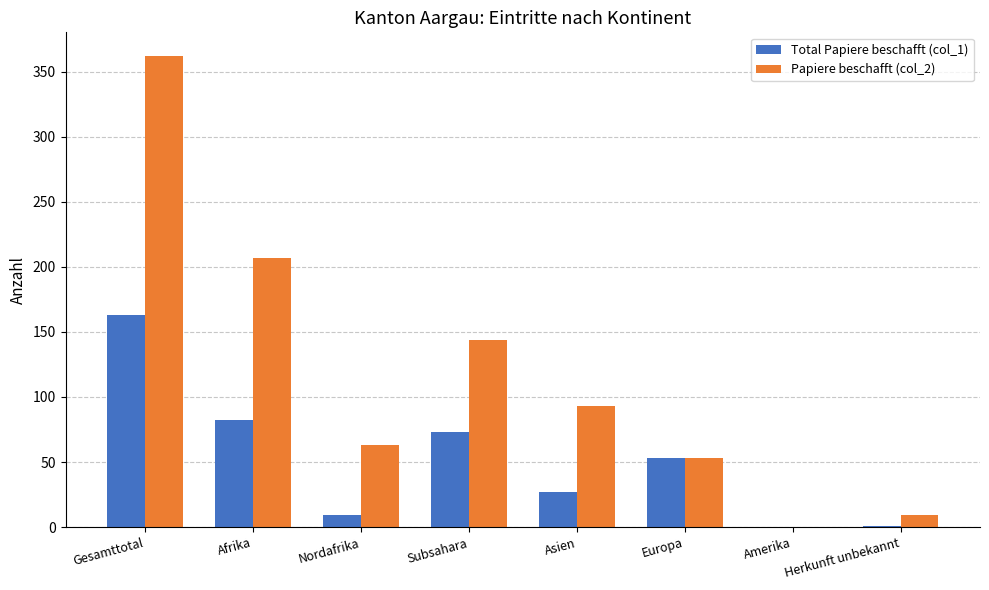

At which label does Papiere beschafft (col_2) reach its peak?

Gesamttotal